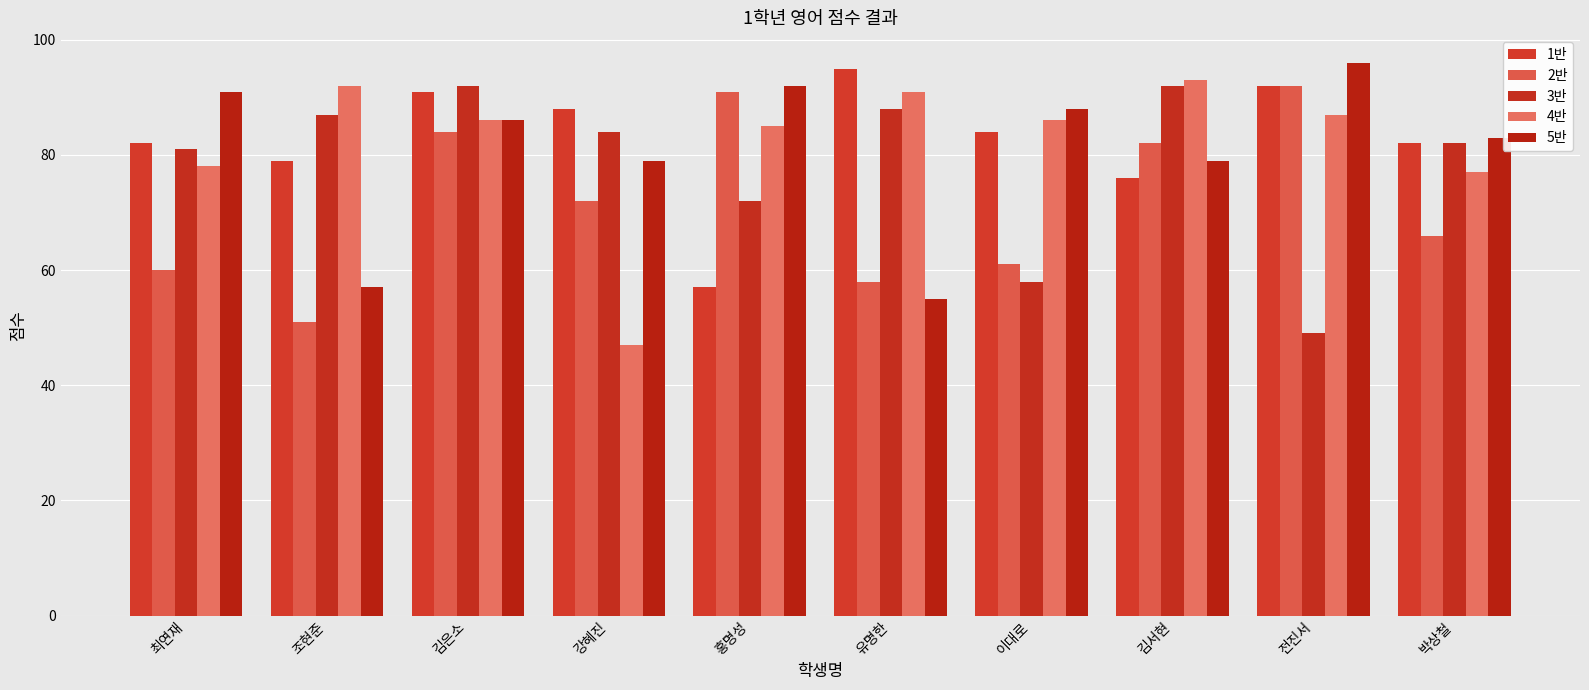

What is the maximum value shown in the chart?

96